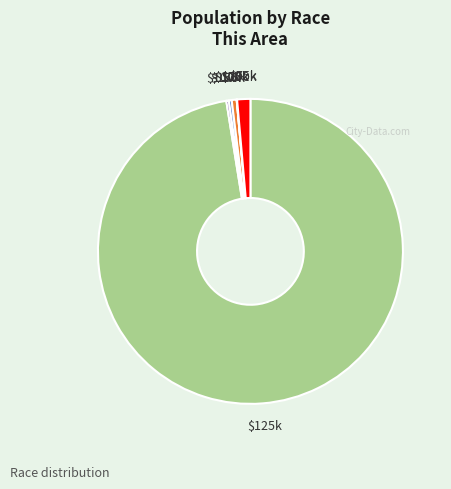

Does any single category account for the majority?

Yes